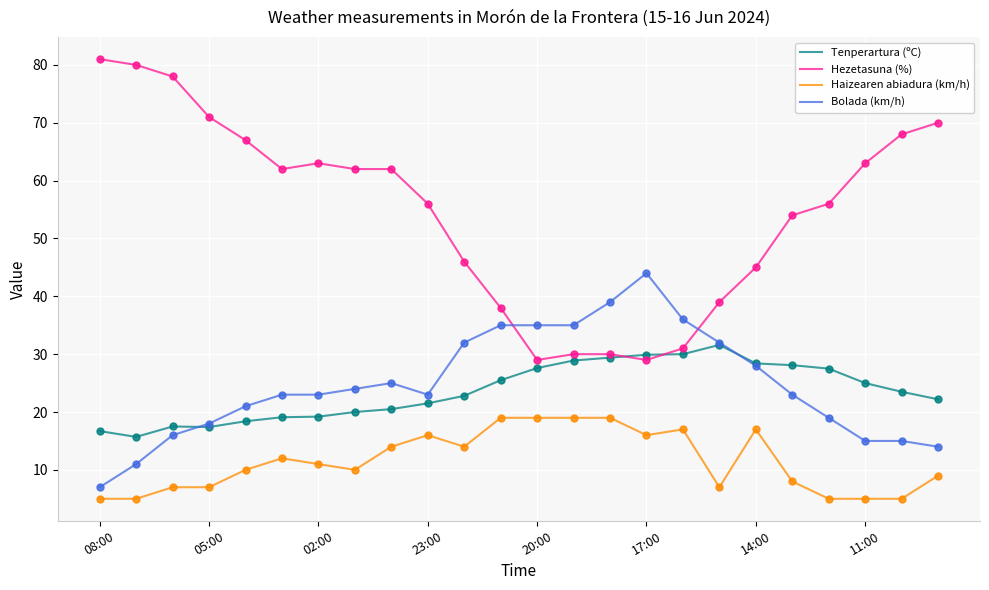

Which series has the largest total across all categories?

Hezetasuna (%)